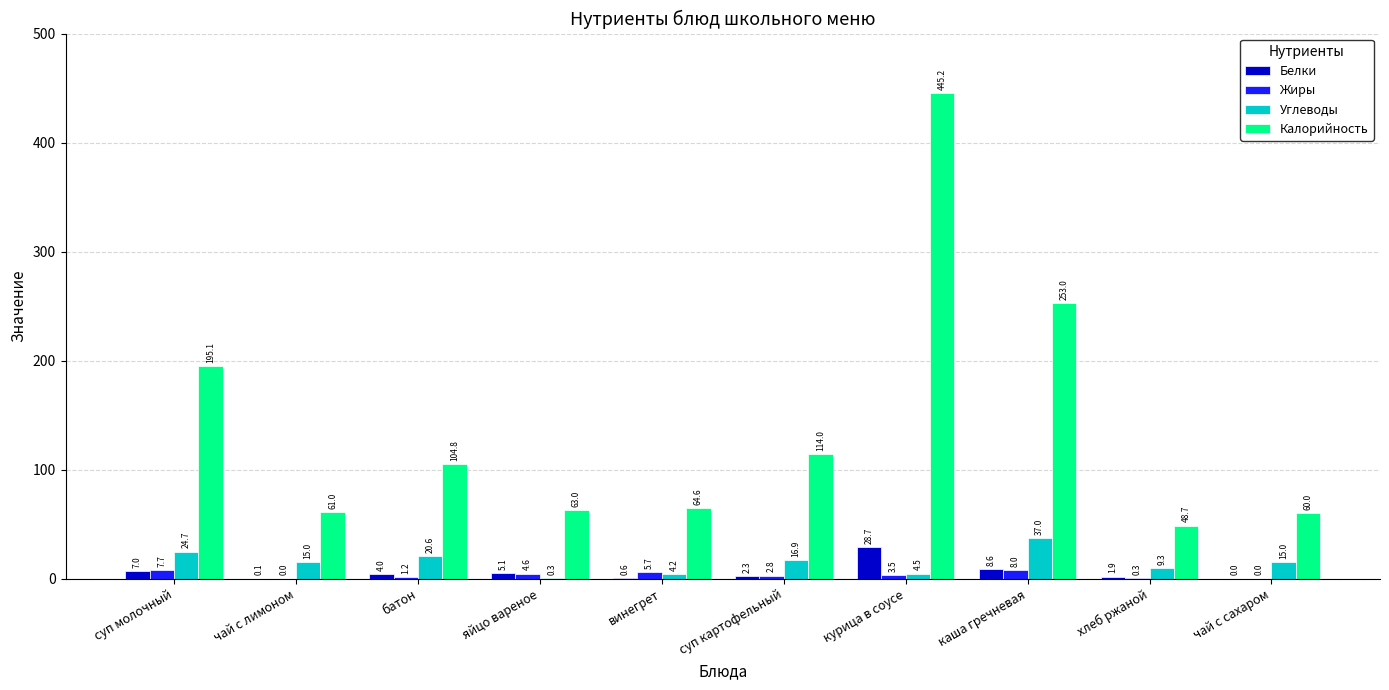

At which category is the sum across all series the highest?

курица в соусе